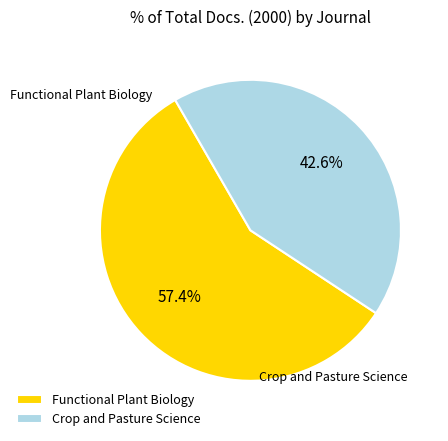

The Functional Plant Biology slice represents 57% of the pie. True or false?

True